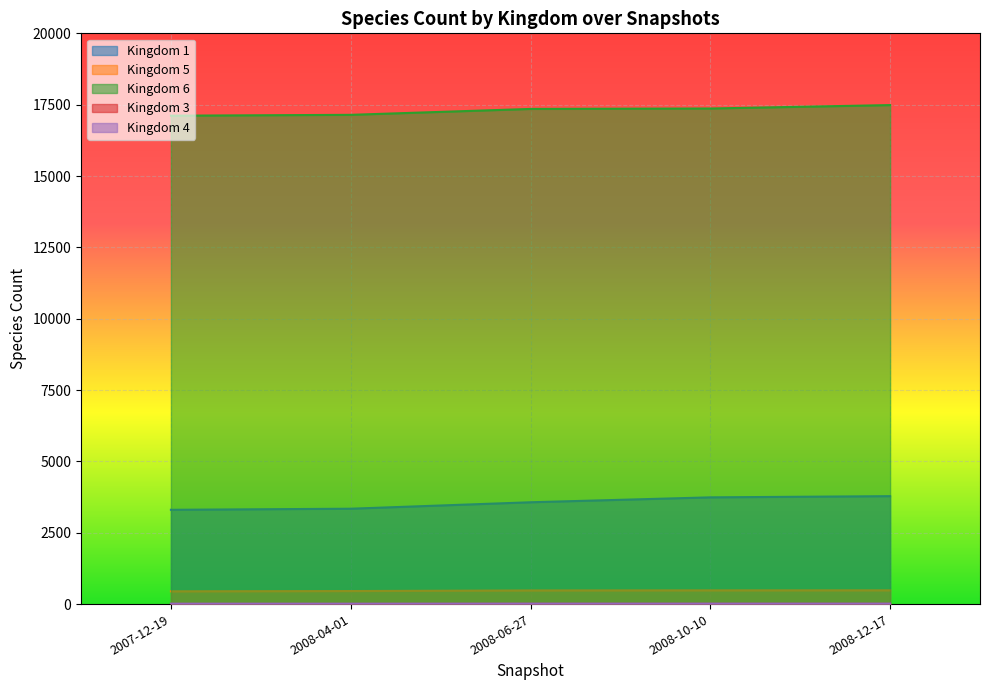

Reading right to left, transcribe all the data shown in this chart.

1: 3782	3740	3568	3342	3304
5: 482	481	478	457	447
6: 17486	17366	17351	17144	17114
3: 7	7	7	5	5
4: 16	16	16	14	14